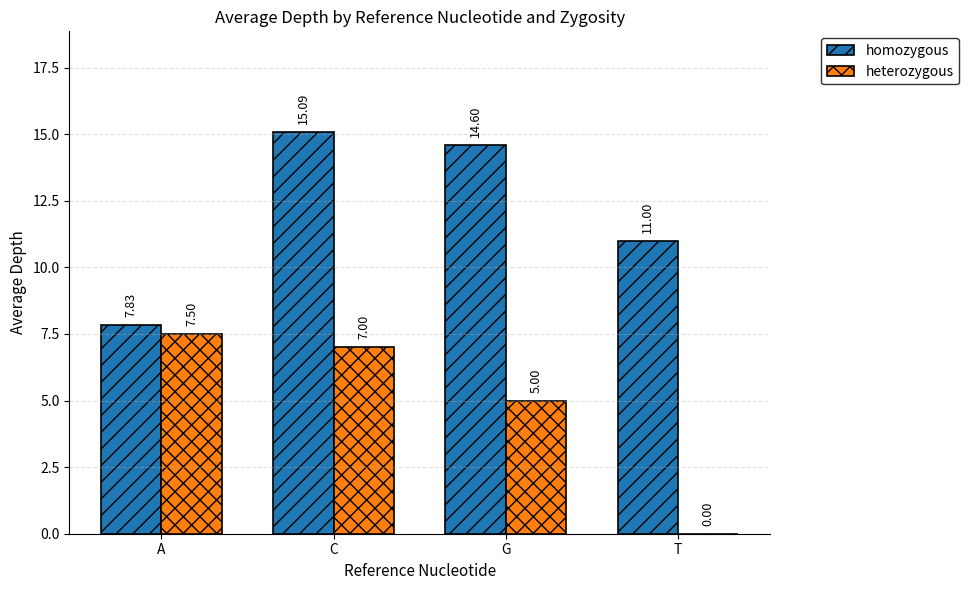

What is the average value of the heterozygous series?

4.9